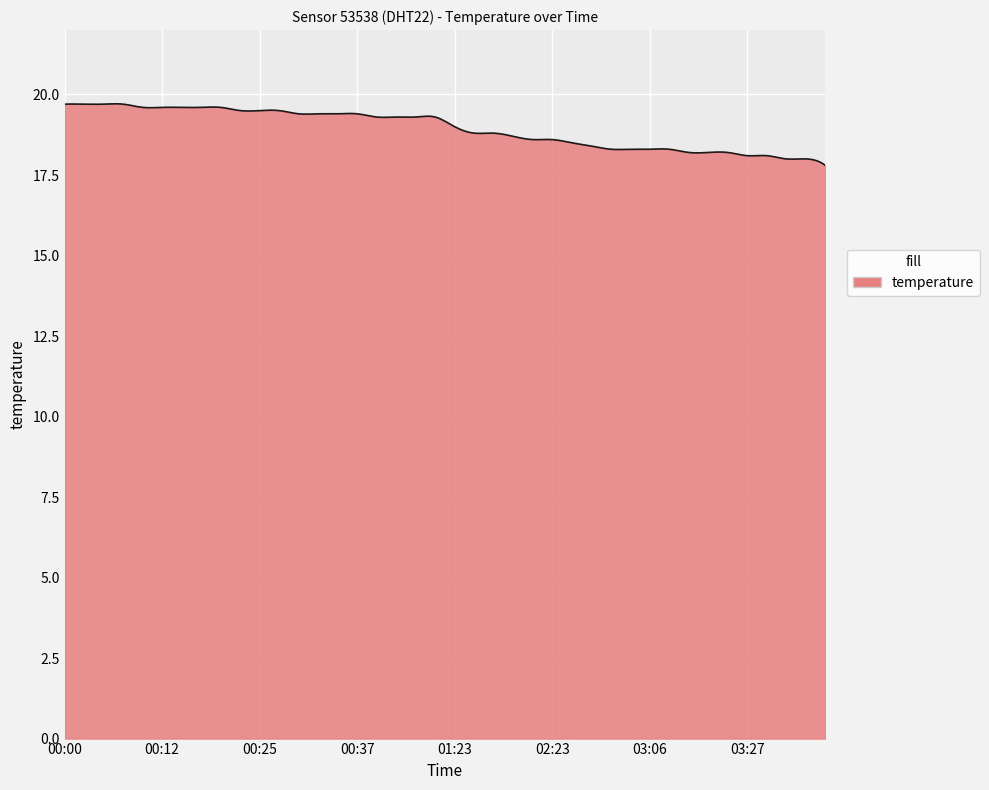

What is the minimum value shown in the chart?

17.8